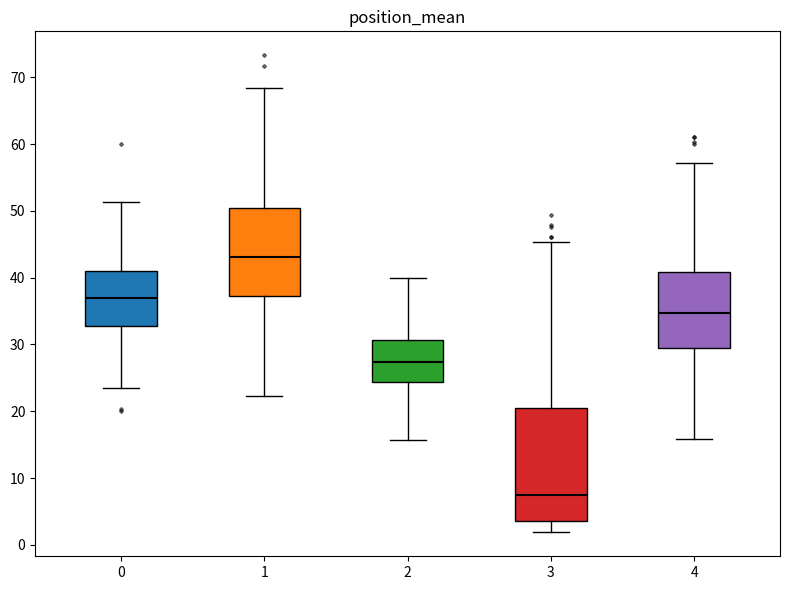

Which box is the tallest, from its lower edge to its upper edge?

3